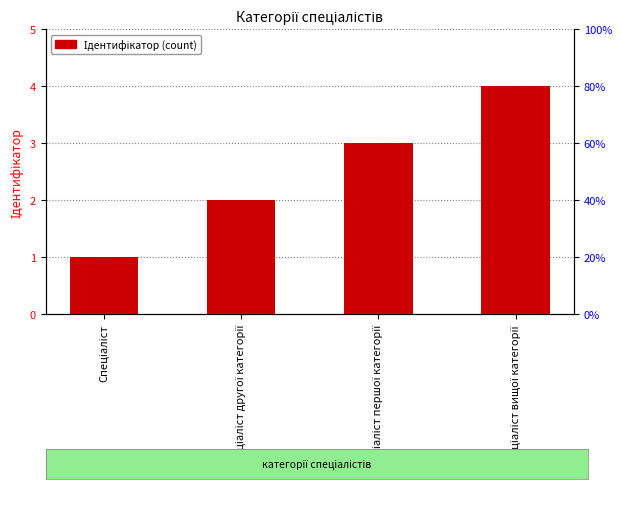

What is the label of the 2nd bar from the left?

Спеціаліст другої категорії